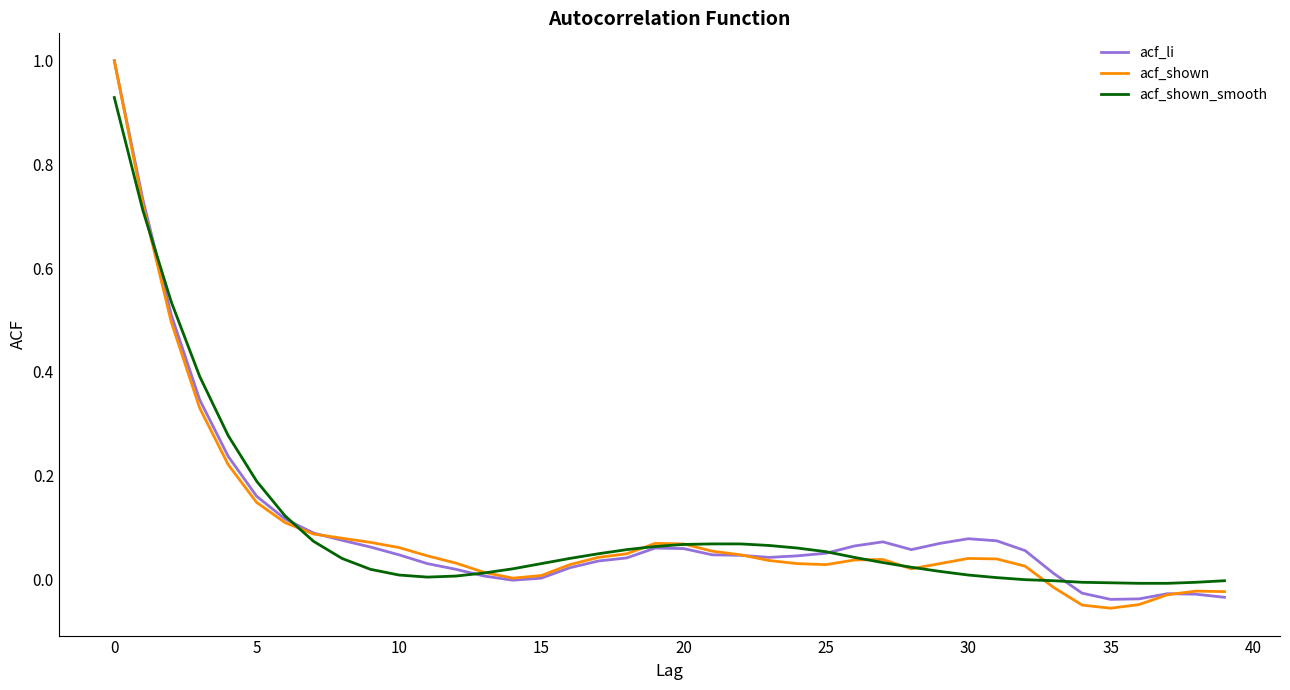

Which series has the widest spread of values?

acf_shown